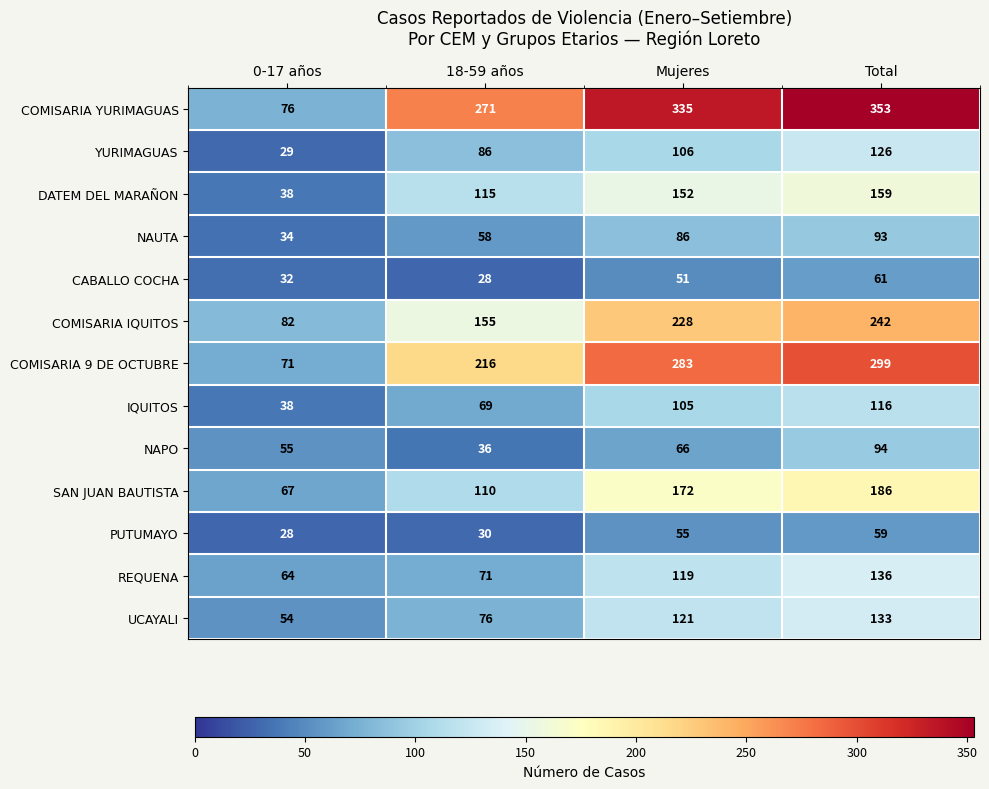

Is it true that YURIMAGUAS equals 106 at Mujeres?

True